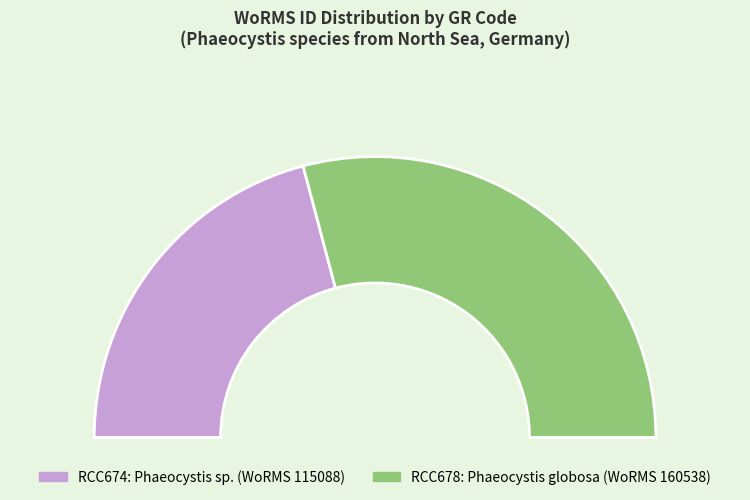

Rank the categories by value from lowest to highest.

RCC674, RCC678